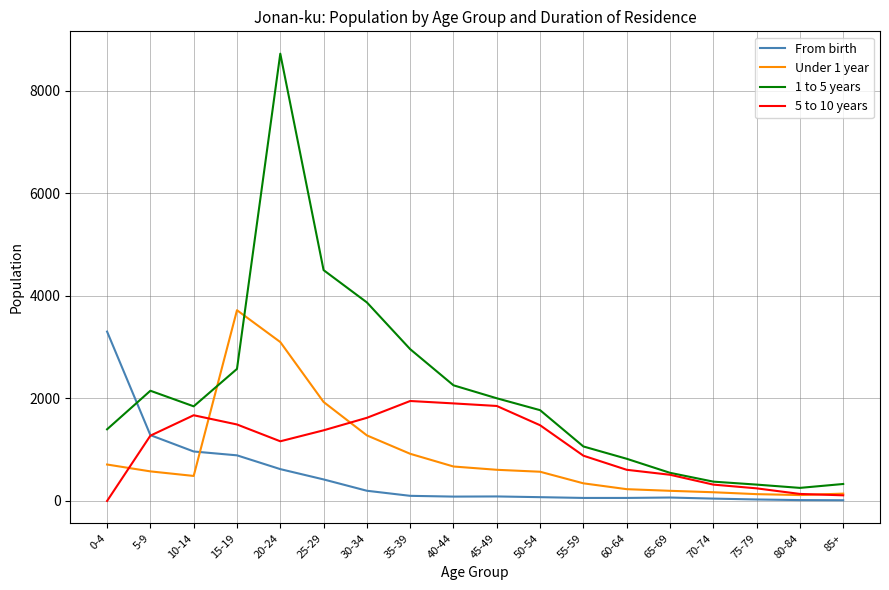

At how many categories does at least one series exceed 3670?

4